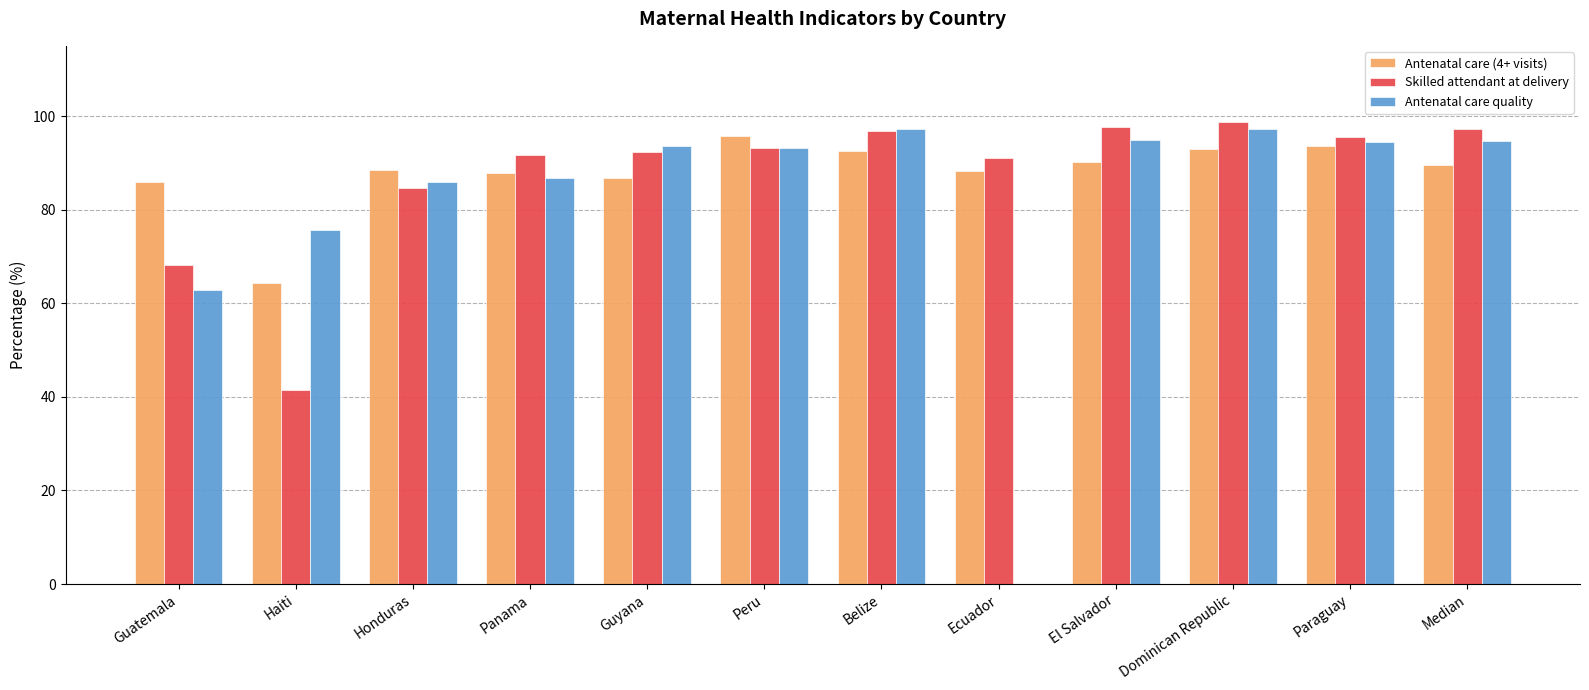

What is the total value across all series at El Salvador?

282.6